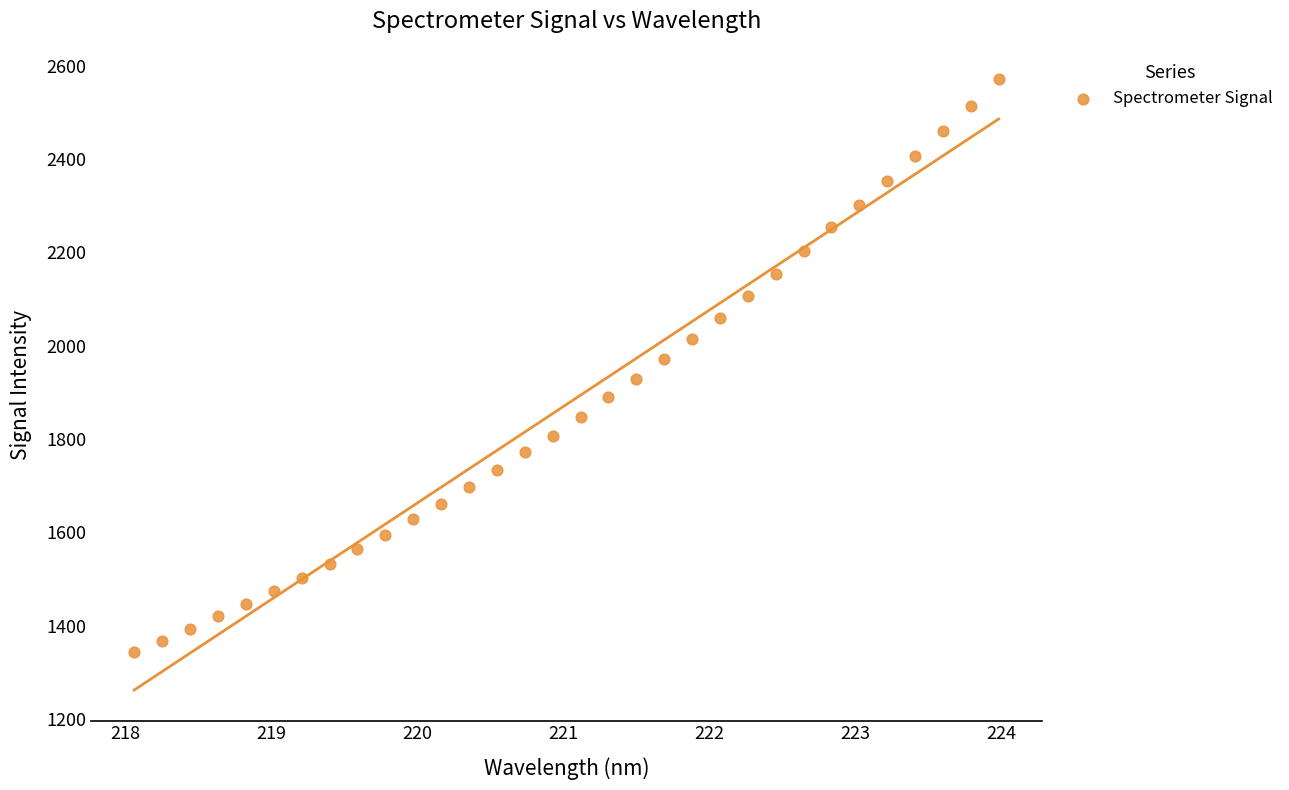

What is the range of Y values (max minus min)?

1227.2